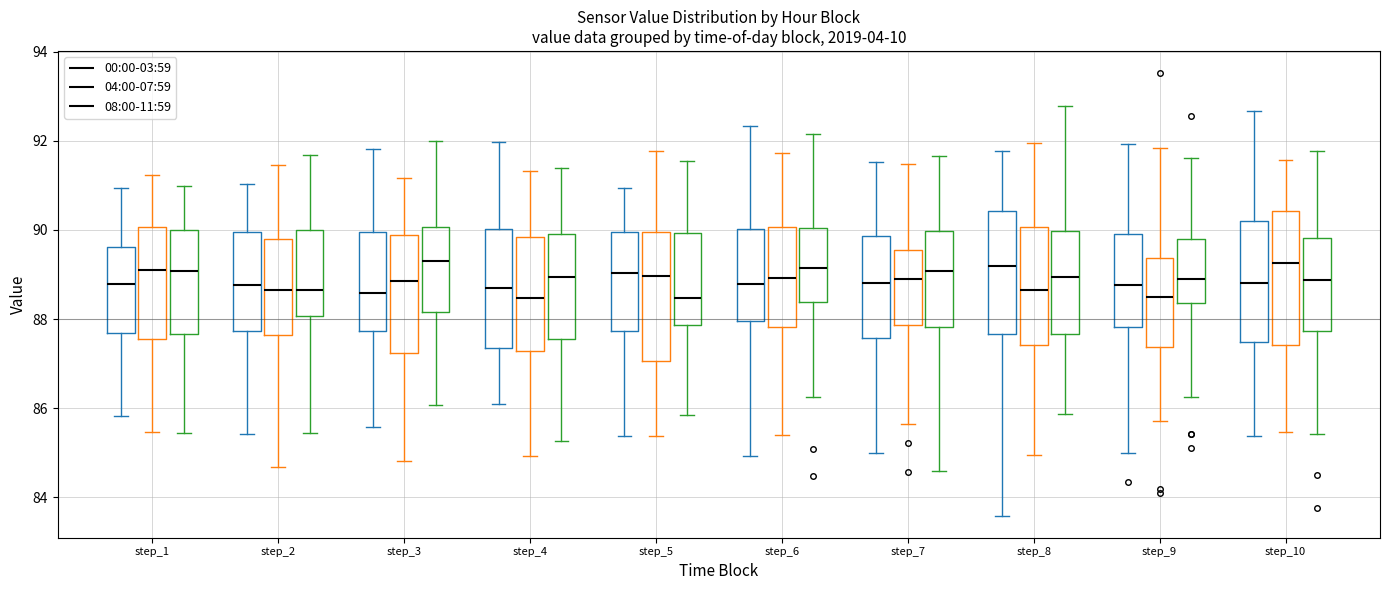

Reading left to right, transcribe this box plot: for each box, give where its median line is, the range the box spans, and where its two whiskers end, as read against the y-axis. The values are not printed on the chart, so give them approximately, as read against the axis.

step_1 (00:00-03:59): median 88.8, box 87.6 to 89.6, whiskers 85.8 to 91.0
step_1 (04:00-07:59): median 89.2, box 87.6 to 90.0, whiskers 85.4 to 91.2
step_1 (08:00-11:59): median 89.0, box 87.6 to 90.0, whiskers 85.4 to 91.0
step_2 (00:00-03:59): median 88.8, box 87.8 to 90.0, whiskers 85.4 to 91.0
step_2 (04:00-07:59): median 88.6, box 87.6 to 89.8, whiskers 84.6 to 91.4
step_2 (08:00-11:59): median 88.6, box 88.0 to 90.0, whiskers 85.4 to 91.6
step_3 (00:00-03:59): median 88.6, box 87.8 to 90.0, whiskers 85.6 to 91.8
step_3 (04:00-07:59): median 88.8, box 87.2 to 89.8, whiskers 84.8 to 91.2
step_3 (08:00-11:59): median 89.4, box 88.2 to 90.0, whiskers 86.0 to 92.0
step_4 (00:00-03:59): median 88.6, box 87.4 to 90.0, whiskers 86.0 to 92.0
step_4 (04:00-07:59): median 88.4, box 87.2 to 89.8, whiskers 85.0 to 91.4
step_4 (08:00-11:59): median 89.0, box 87.6 to 90.0, whiskers 85.2 to 91.4
step_5 (00:00-03:59): median 89.0, box 87.8 to 90.0, whiskers 85.4 to 91.0
step_5 (04:00-07:59): median 89.0, box 87.0 to 90.0, whiskers 85.4 to 91.8
step_5 (08:00-11:59): median 88.4, box 87.8 to 90.0, whiskers 85.8 to 91.6
step_6 (00:00-03:59): median 88.8, box 88.0 to 90.0, whiskers 85.0 to 92.4
step_6 (04:00-07:59): median 89.0, box 87.8 to 90.0, whiskers 85.4 to 91.8
step_6 (08:00-11:59): median 89.2, box 88.4 to 90.0, whiskers 86.2 to 92.2
step_7 (00:00-03:59): median 88.8, box 87.6 to 89.8, whiskers 85.0 to 91.6
step_7 (04:00-07:59): median 89.0, box 87.8 to 89.6, whiskers 85.6 to 91.4
step_7 (08:00-11:59): median 89.0, box 87.8 to 90.0, whiskers 84.6 to 91.6
step_8 (00:00-03:59): median 89.2, box 87.6 to 90.4, whiskers 83.6 to 91.8
step_8 (04:00-07:59): median 88.6, box 87.4 to 90.0, whiskers 85.0 to 92.0
step_8 (08:00-11:59): median 89.0, box 87.6 to 90.0, whiskers 85.8 to 92.8
step_9 (00:00-03:59): median 88.8, box 87.8 to 90.0, whiskers 85.0 to 92.0
step_9 (04:00-07:59): median 88.4, box 87.4 to 89.4, whiskers 85.8 to 91.8
step_9 (08:00-11:59): median 88.8, box 88.4 to 89.8, whiskers 86.2 to 91.6
step_10 (00:00-03:59): median 88.8, box 87.4 to 90.2, whiskers 85.4 to 92.6
step_10 (04:00-07:59): median 89.2, box 87.4 to 90.4, whiskers 85.4 to 91.6
step_10 (08:00-11:59): median 88.8, box 87.8 to 89.8, whiskers 85.4 to 91.8